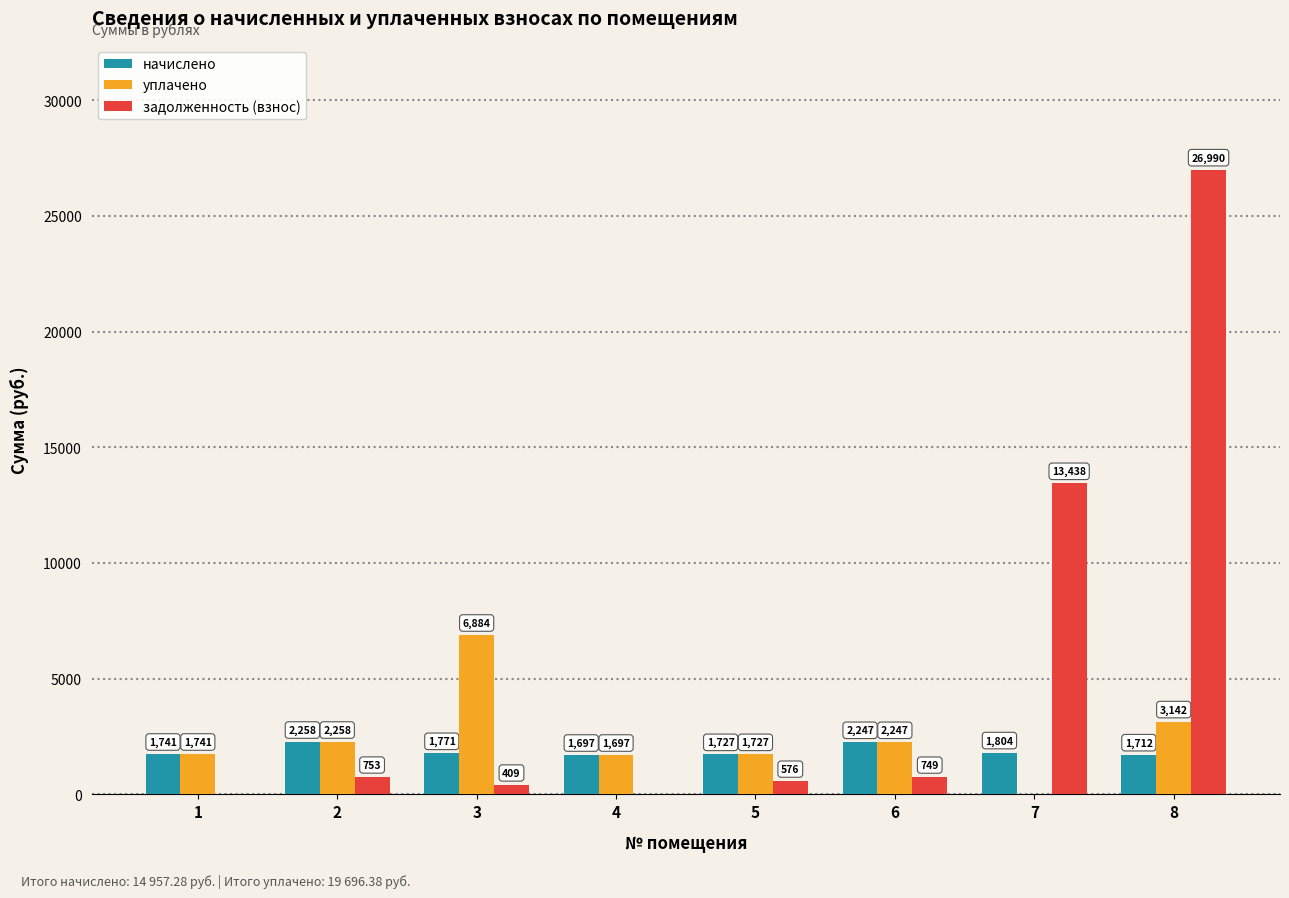

The value of задолженность (взнос) at 8 is 26989.9. True or false?

True